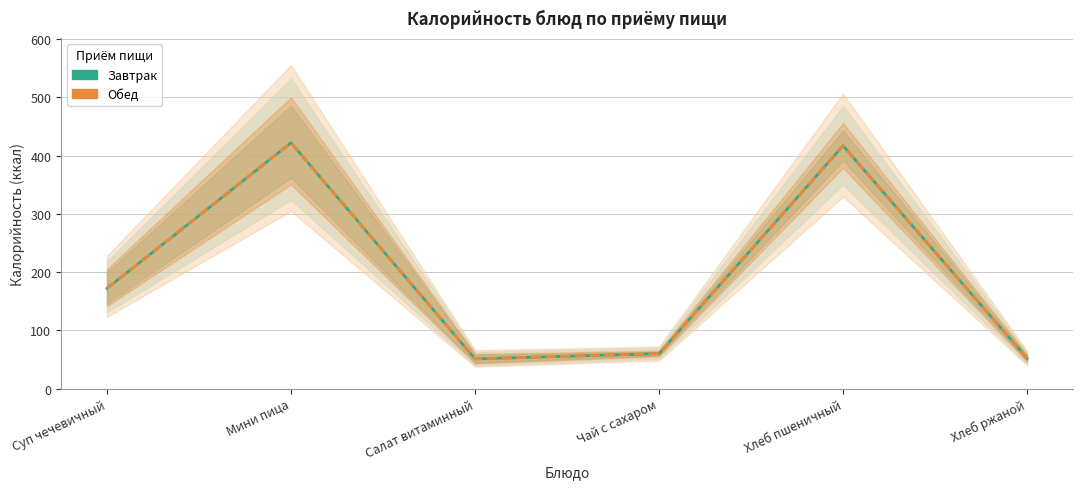

True or false: Завтрак has a value of 172 at Суп чечевичный.

True